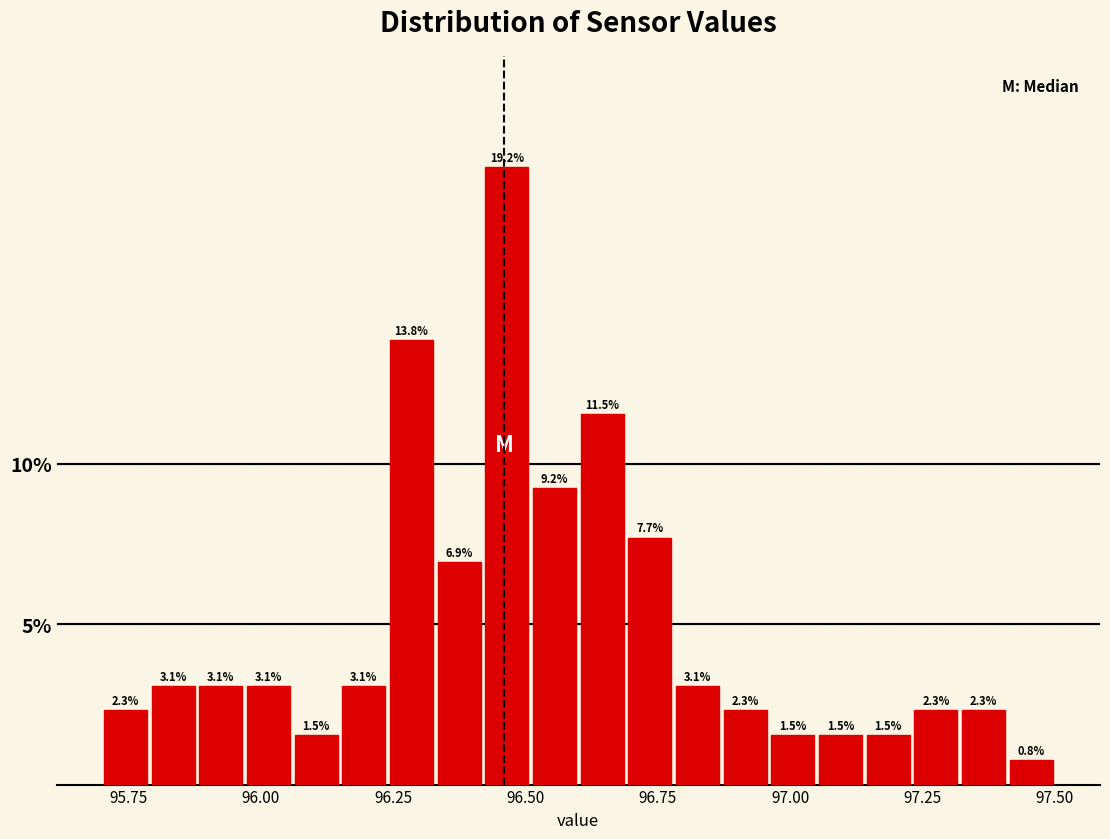

Around what value on the x-axis is the tallest bar? Give the approximate position of its centre, as read against the axis.

96.45